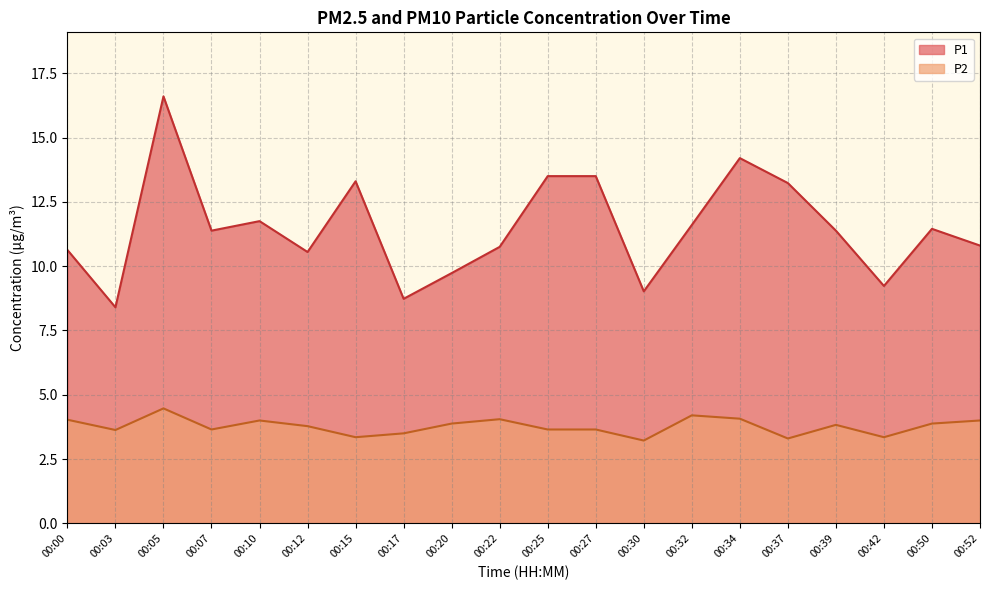

The value of P2 at 00:30 is 3.2. True or false?

True